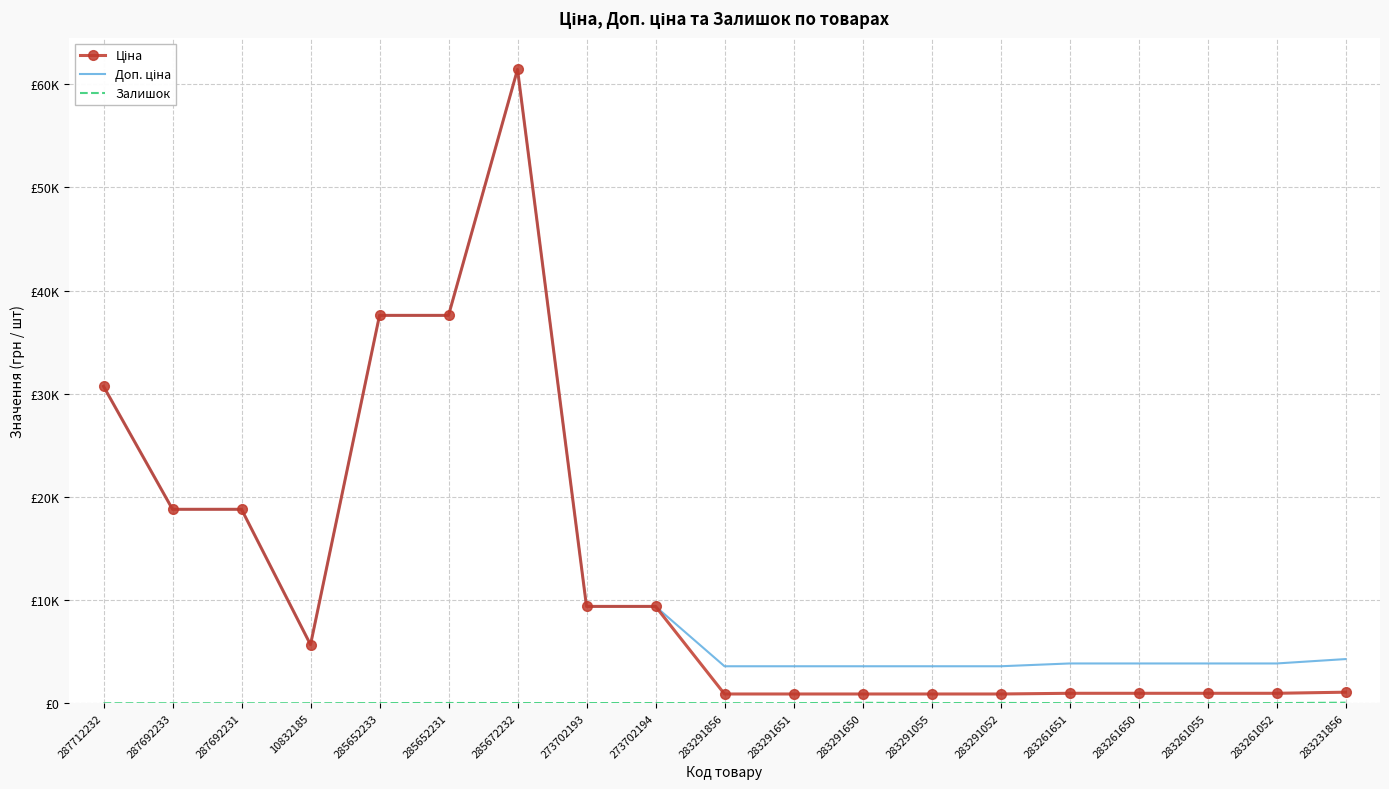

At which label does Доп. ціна reach its minimum?

283291856